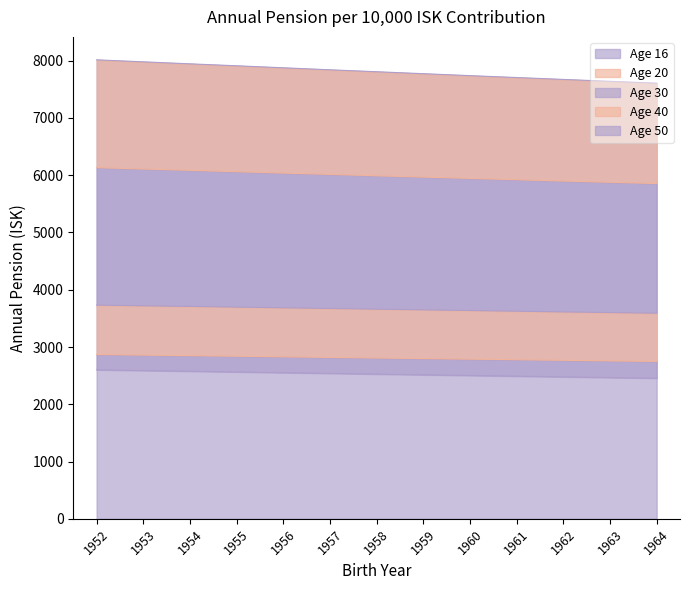

Which category has the highest value in the Age 40 series?

1952